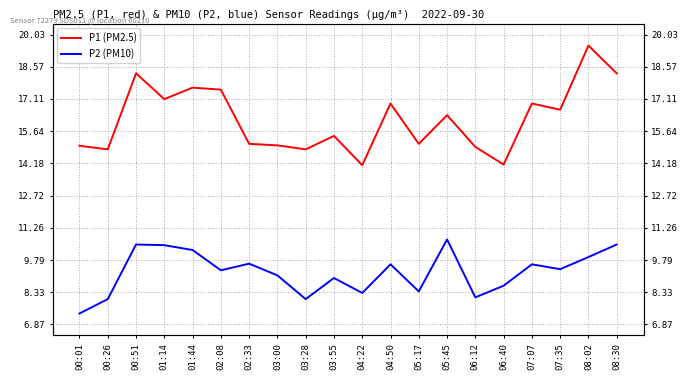

What position from the right is 03:55?

11